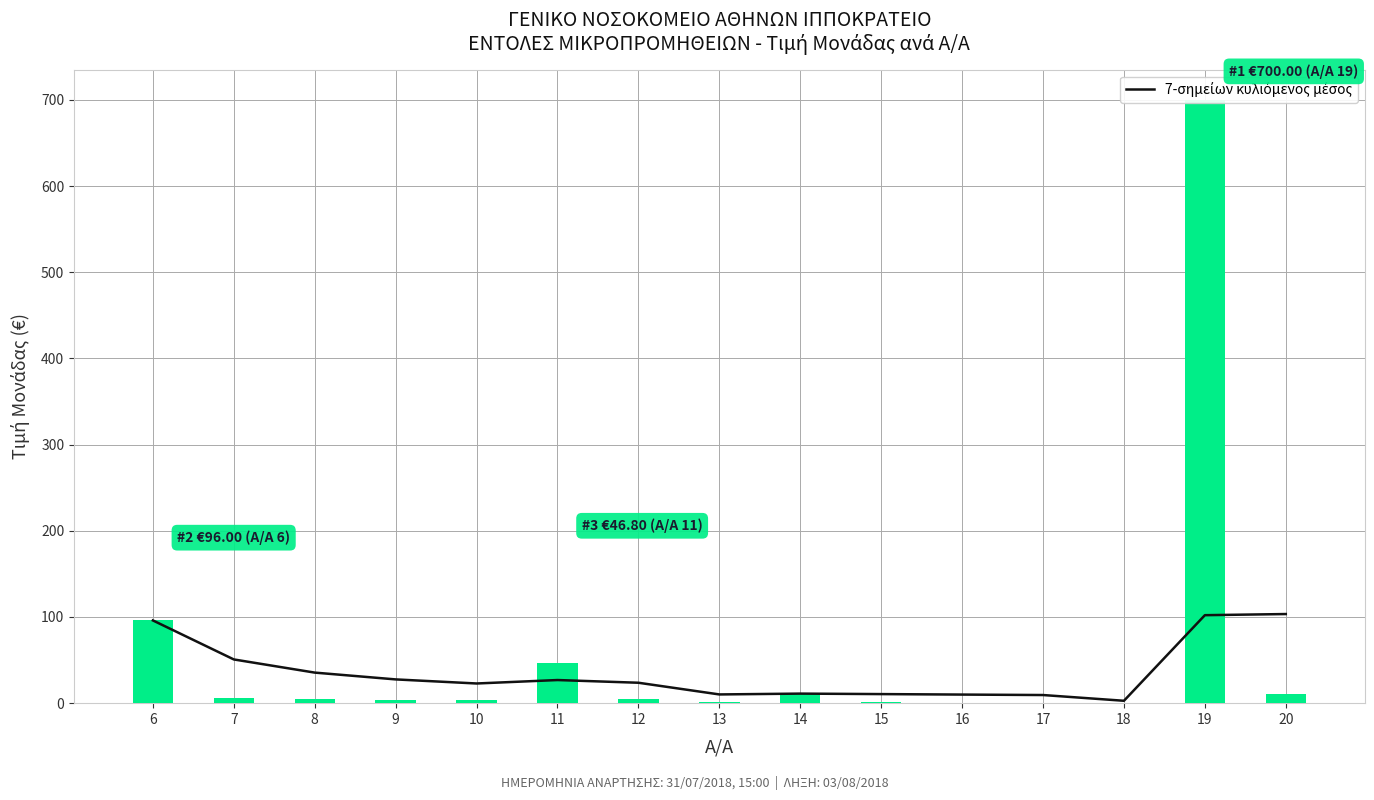

List the series in order of their peak value, lowest first.

7-σημείων κυλιόμενος μέσος, ΤΙΜΗ ΜΟΝΑΔΑΣ